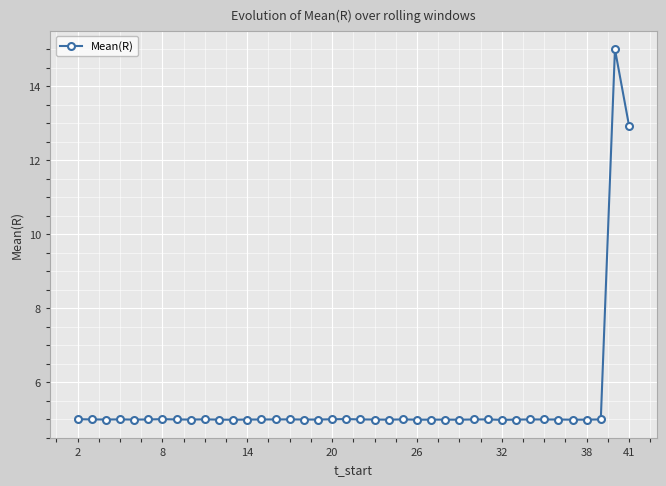

What is the maximum value shown in the chart?

15.0